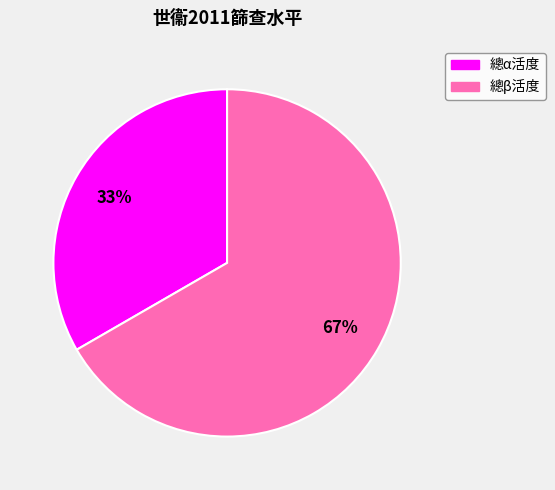

What is the ratio of the value at 總α活度 to the value at 總β活度?

0.5